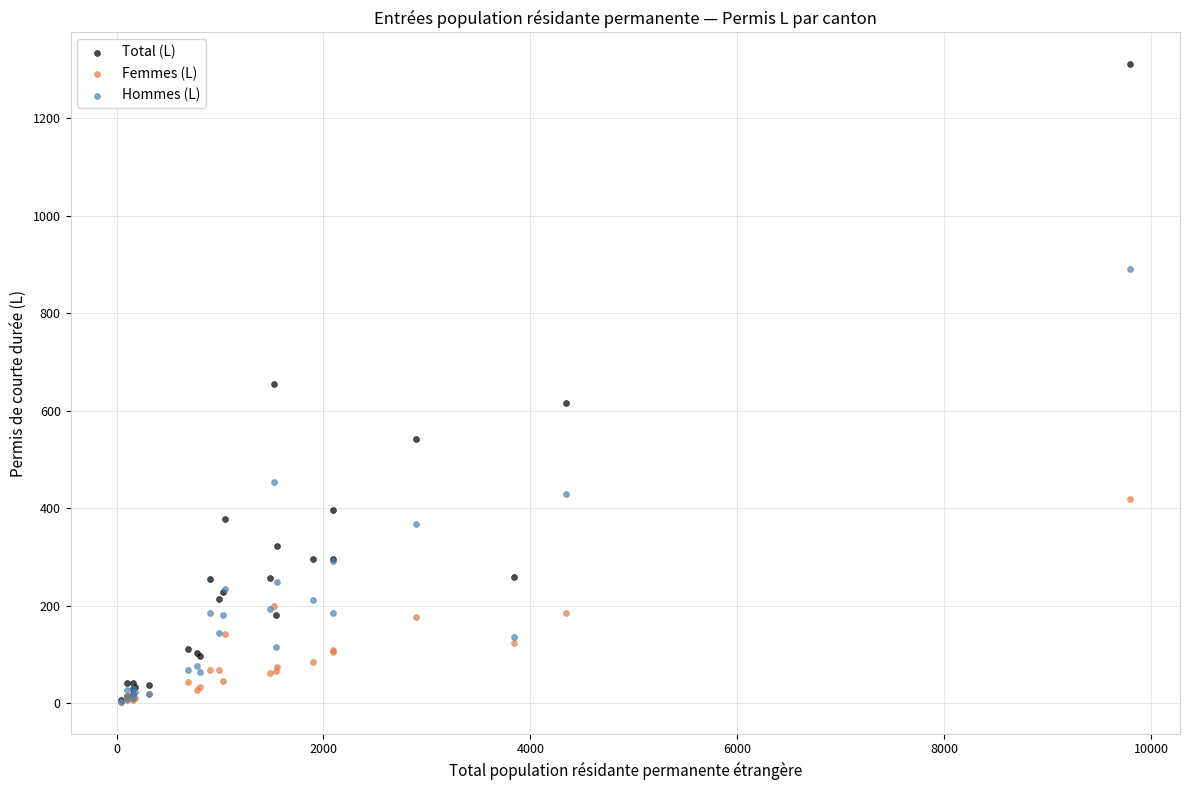

Which series has the largest Y range (max minus min)?

Total (L)